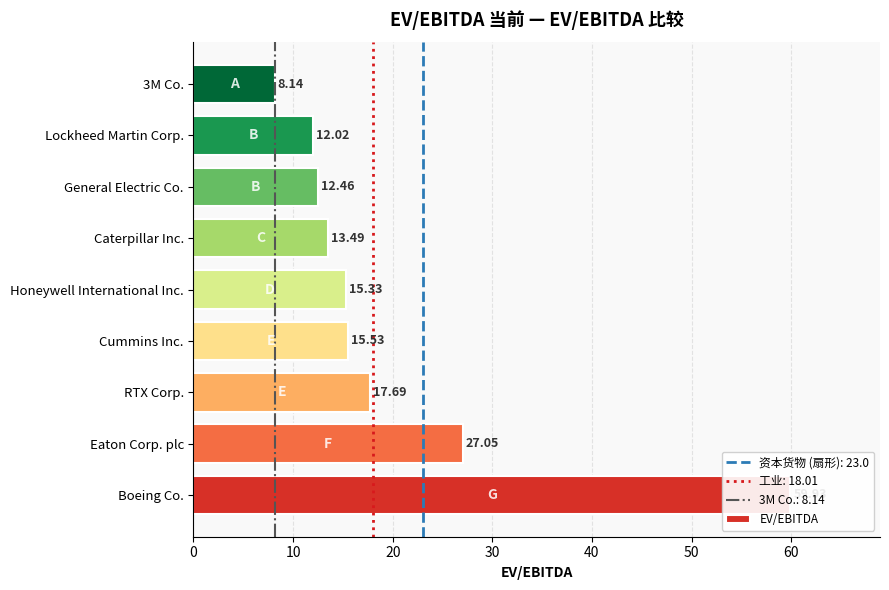

How many data points does each series have?

9